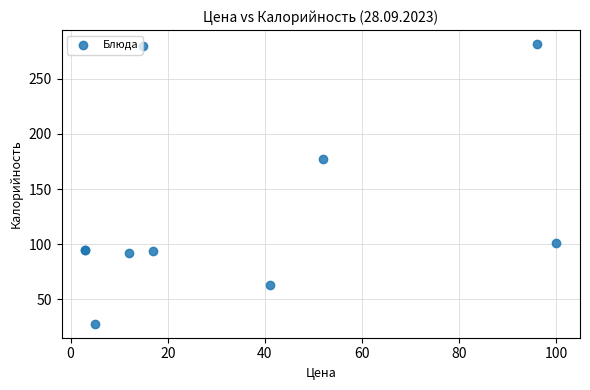

What Y value in the scatter plot is closest to 154?

177.0